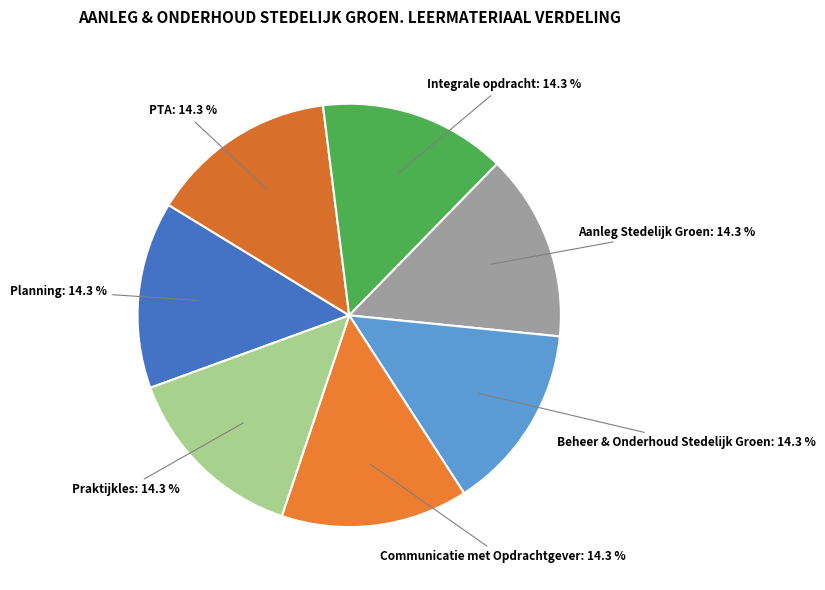

What is the ratio of the value at Praktijkles to the value at Beheer & Onderhoud Stedelijk Groen?

1.0